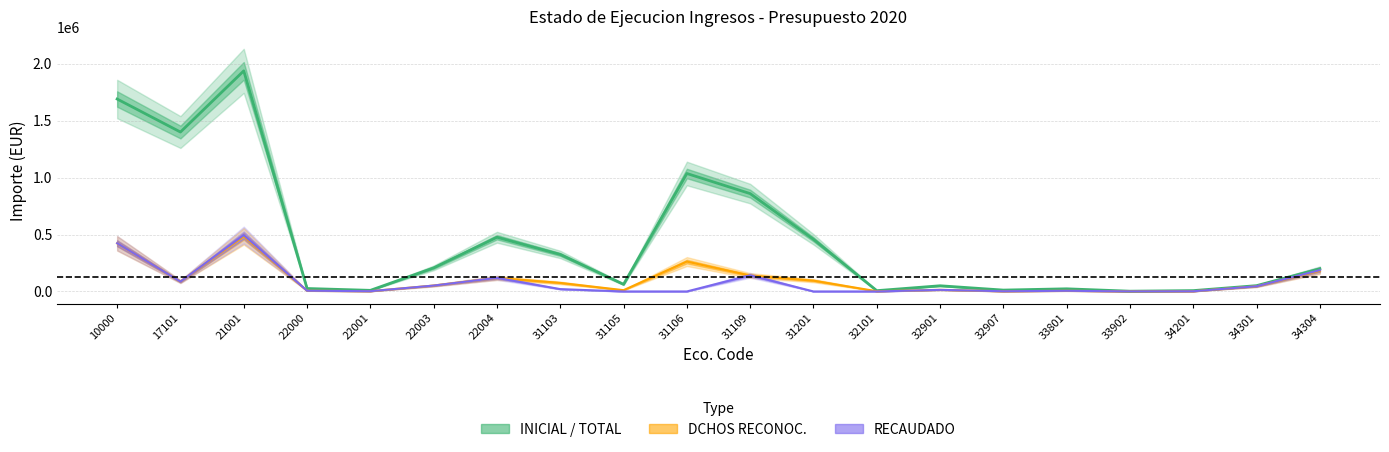

Reading left to right, extract all data points from this chart.

INICIAL: 10000=1690003.0	17101=1400000.0	21001=1937180.0	22000=25916.0	22001=9728.0	22003=207189.0	22004=476123.0	31103=325008.0	31105=62718.0	31106=1035865.0	31109=859248.0	31201=458000.0	32101=7000.0	32901=50000.0	32907=12000.0	33801=23250.0	33902=2300.0	34201=7400.0	34301=51000.0	34304=199500.0
DCHOS RECONOC.: 10000=422500.7	17101=86777.4	21001=484294.9	22000=6479.2	22001=2432.1	22003=51797.2	22004=119030.8	31103=75196.9	31105=11261.6	31106=262453.7	31109=139936.4	31201=95049.7	32101=1905.3	32901=14050.1	32907=1785.8	33801=5855.6	33902=700.0	34201=1695.0	34301=45320.0	34304=182166.5
RECAUDADO: 10000=423610.5	17101=86777.4	21001=495153.0	22000=6479.2	22001=2432.1	22003=51797.2	22004=119329.7	31103=20531.0	31105=0.0	31106=0.0	31109=141879.6	31201=0.0	32101=0.0	32901=14103.9	32907=2018.2	33801=5855.6	33902=700.0	34201=1720.0	34301=45560.0	34304=187463.0